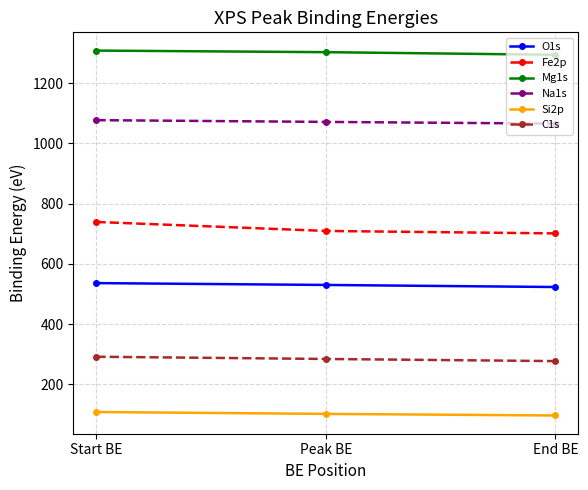

What is the minimum value for Si2p?

96.5